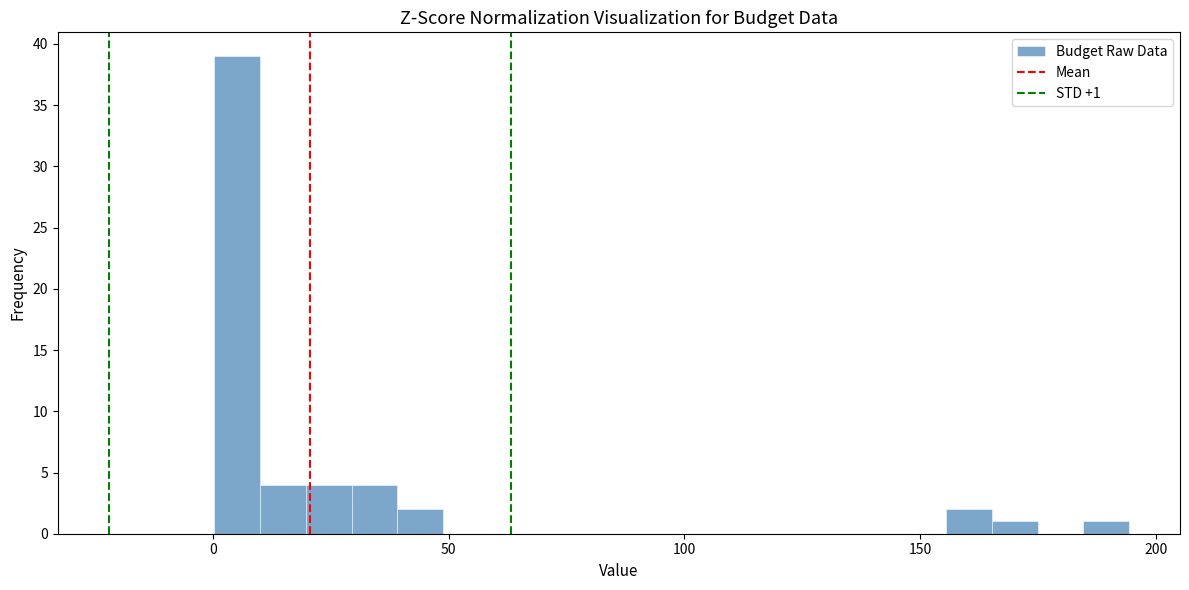

Around what value on the x-axis is the tallest bar? Give the approximate position of its centre, as read against the axis.

5